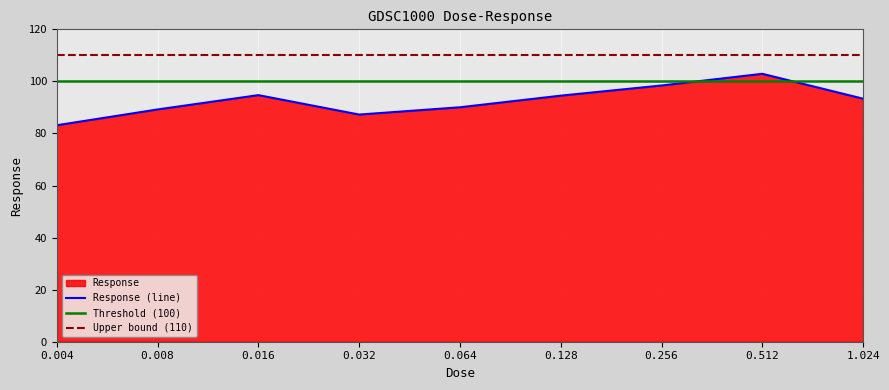

The chart shows a value of 145.4 at 0.016. True or false?

False